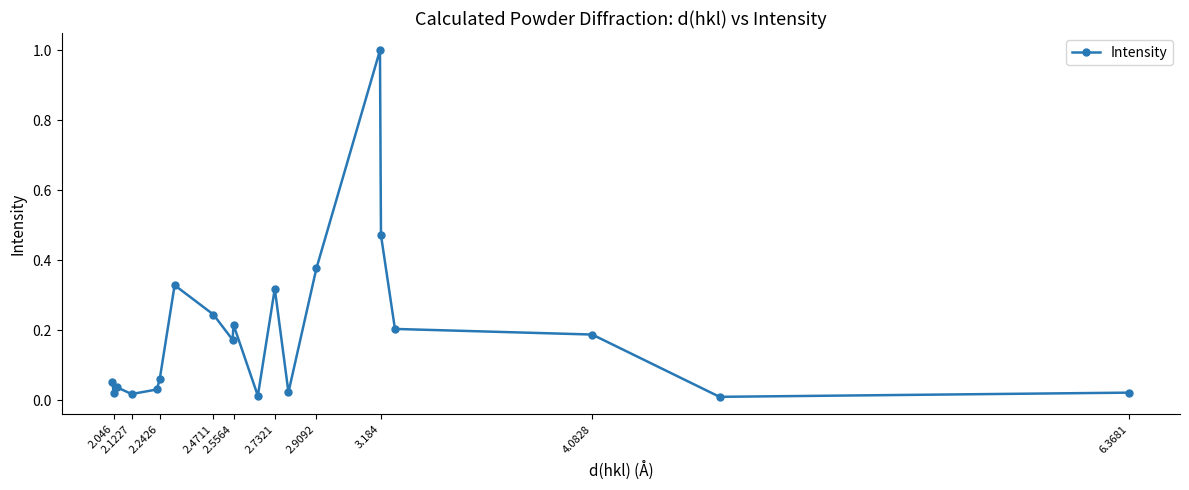

What is the sum of all values?

3.8